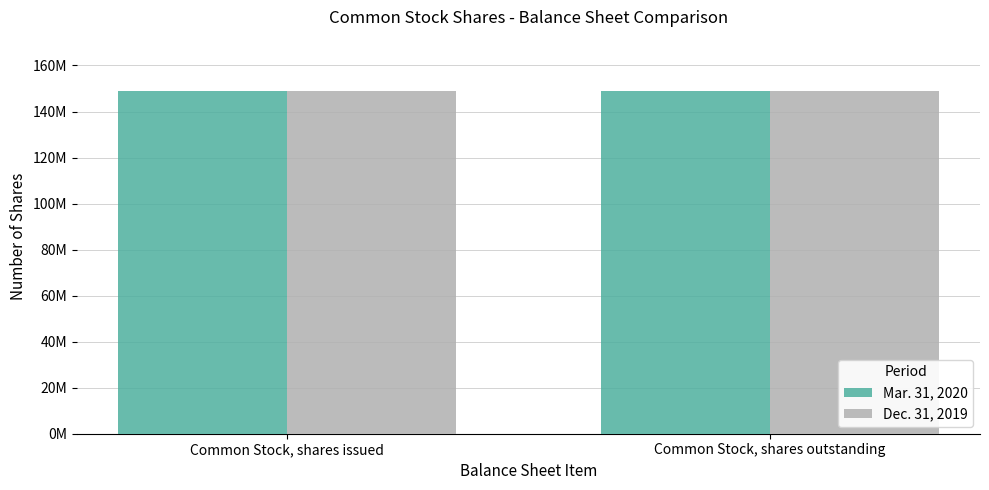

What are all the series names shown in the legend?

Mar. 31, 2020, Dec. 31, 2019